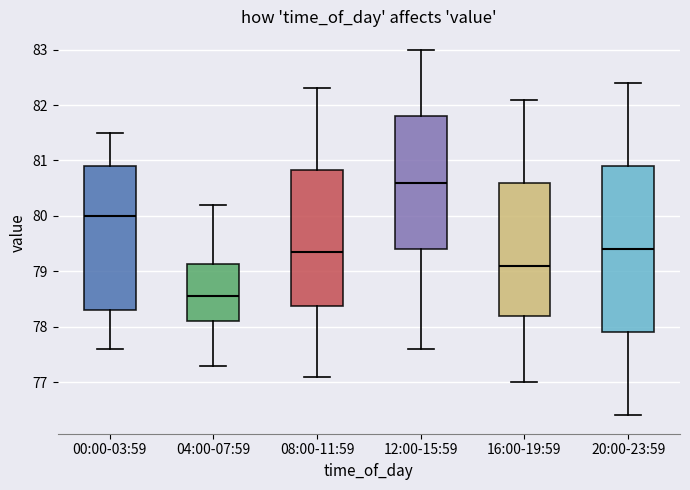

Where does the median line of the box for 12:00-15:59 sit on the y-axis? The values are not printed on the chart, so give them approximately, as read against the axis.

80.6